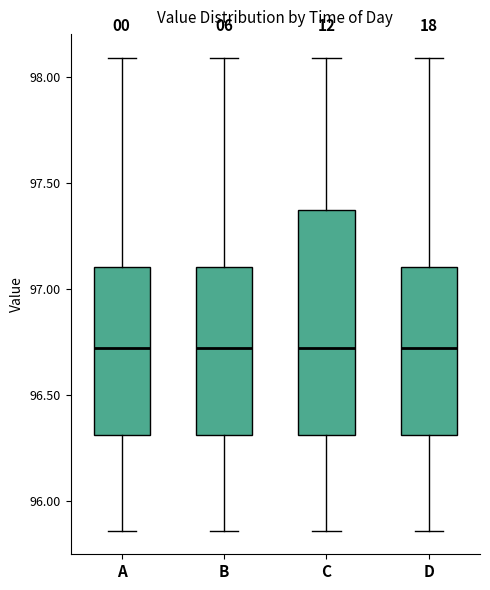

Where does the lower whisker of the box for D end on the y-axis? The values are not printed on the chart, so give them approximately, as read against the axis.

95.85